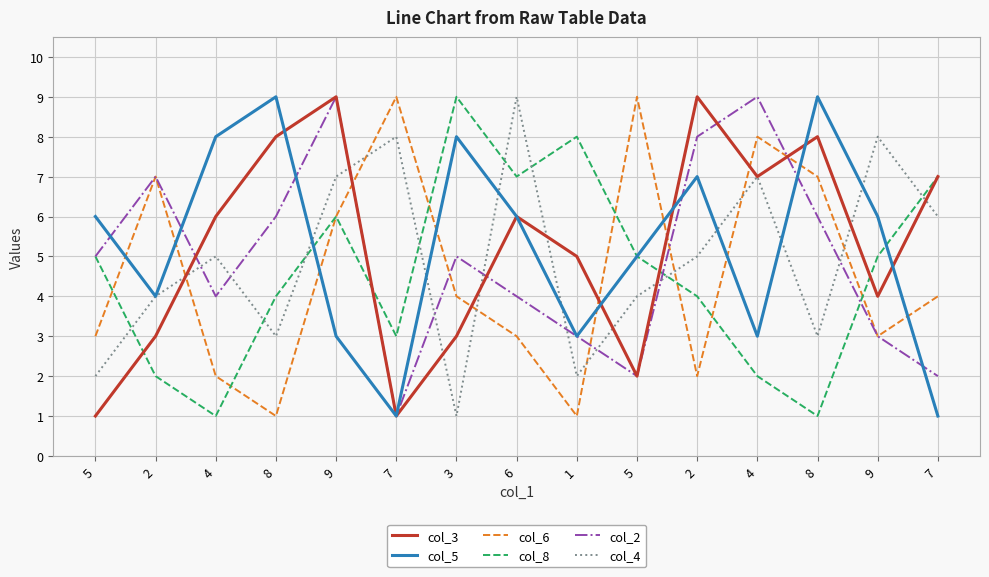

What is the total value across all series at 7?

23